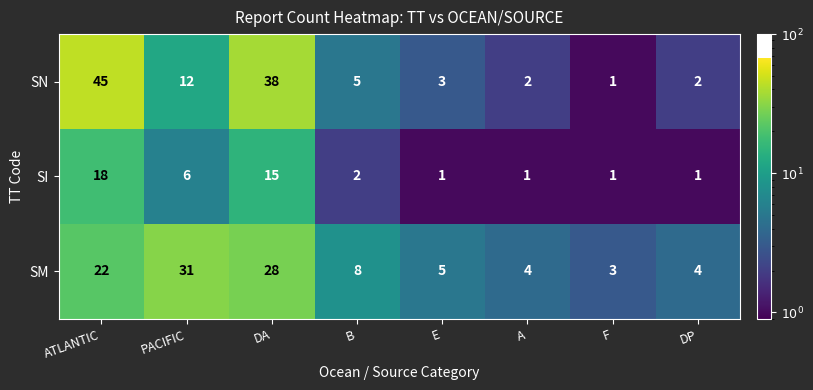

Between DA and B, which series saw the biggest shift?

SN